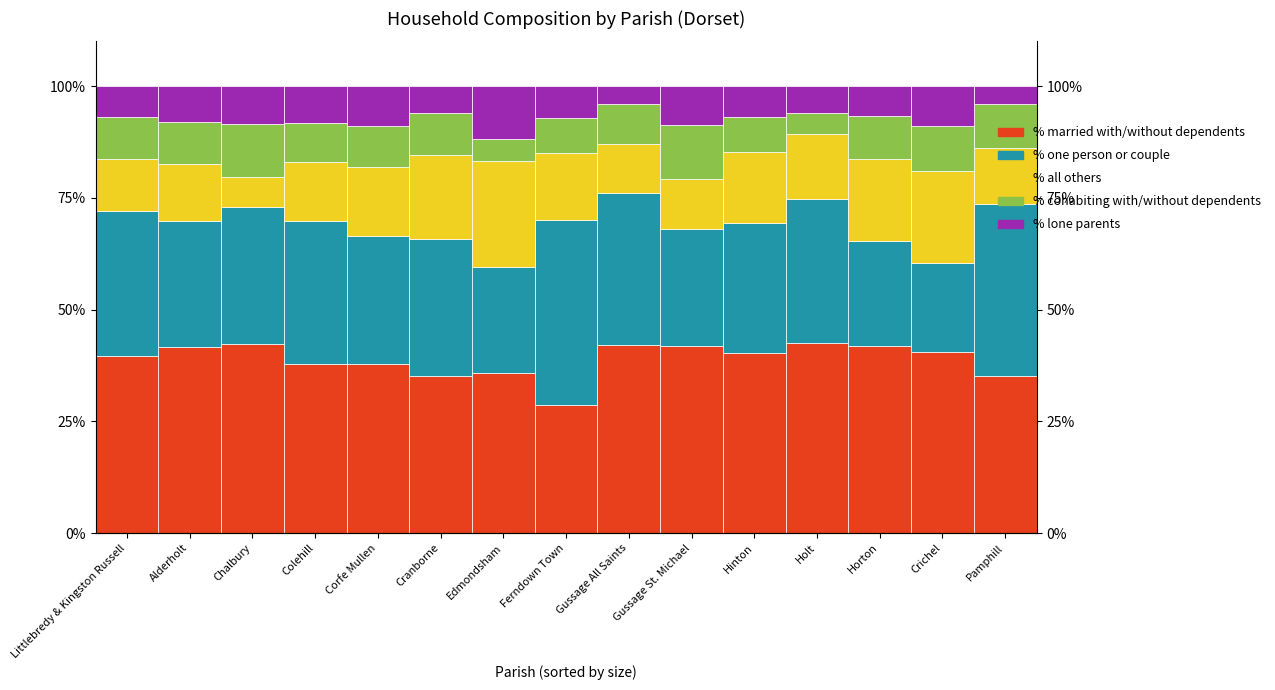

What is the difference between the % all others values at Crichel and Colehill?

7.4